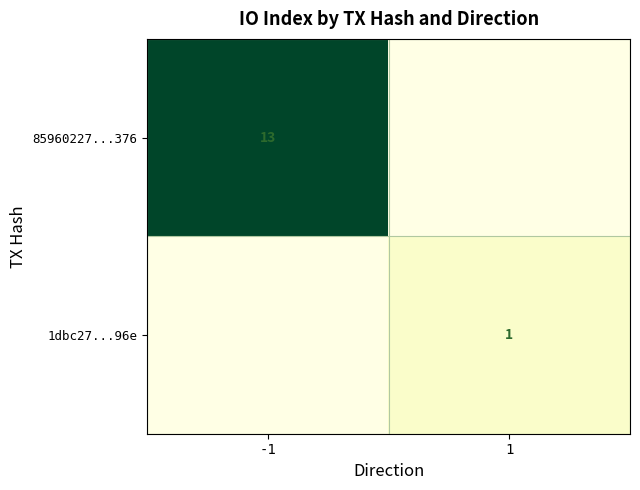

The value of 1dbc27...96e at 1 is 1. True or false?

True